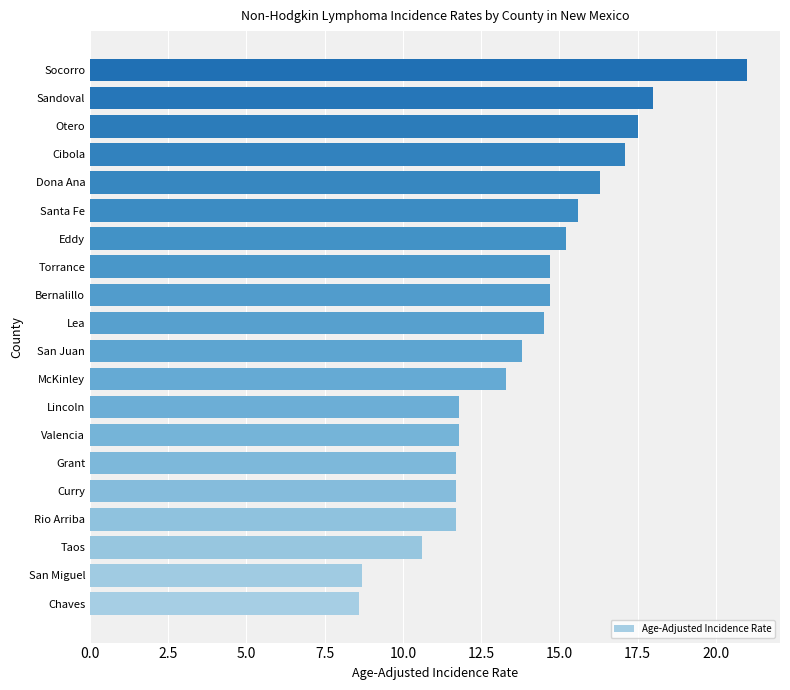

Reading top to bottom, transcribe all the data shown in this chart.

Socorro=21.0	Sandoval=18.0	Otero=17.5	Cibola=17.1	Dona Ana=16.3	Santa Fe=15.6	Eddy=15.2	Torrance=14.7	Bernalillo=14.7	Lea=14.5	San Juan=13.8	McKinley=13.3	Lincoln=11.8	Valencia=11.8	Grant=11.7	Curry=11.7	Rio Arriba=11.7	Taos=10.6	San Miguel=8.7	Chaves=8.6